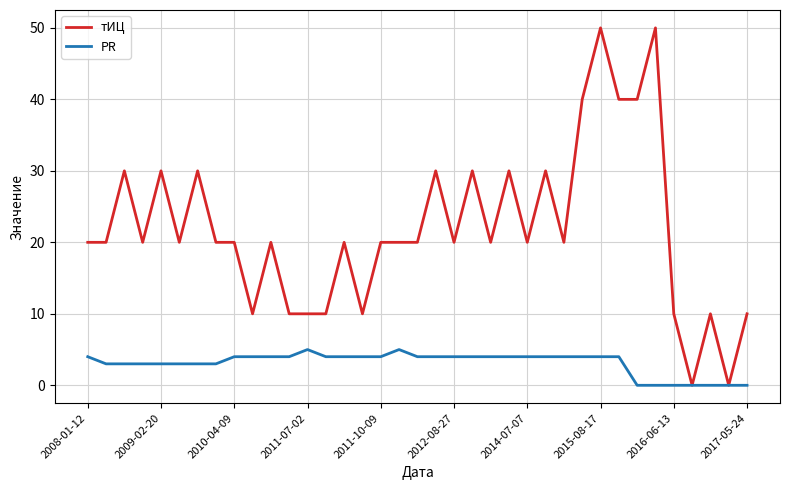

List the series in order of their overall mean, lowest first.

PR, тИЦ